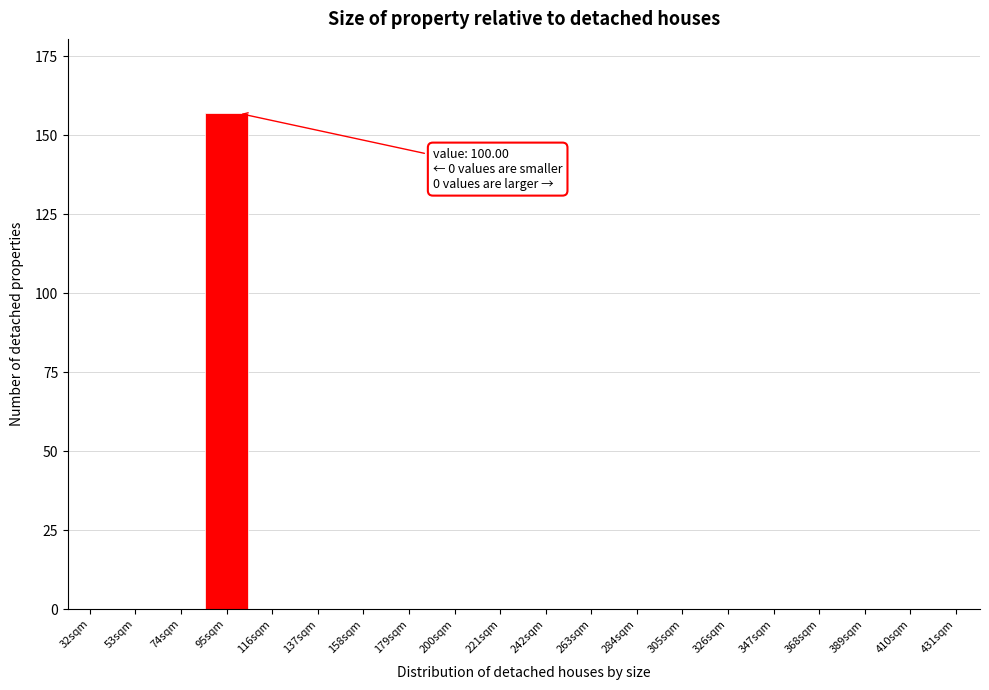

Reading left to right, list all the values displayed in this chart.

32sqm=0	53sqm=0	74sqm=0	95sqm=157	116sqm=0	137sqm=0	158sqm=0	179sqm=0	200sqm=0	221sqm=0	242sqm=0	263sqm=0	284sqm=0	305sqm=0	326sqm=0	347sqm=0	368sqm=0	389sqm=0	410sqm=0	431sqm=0